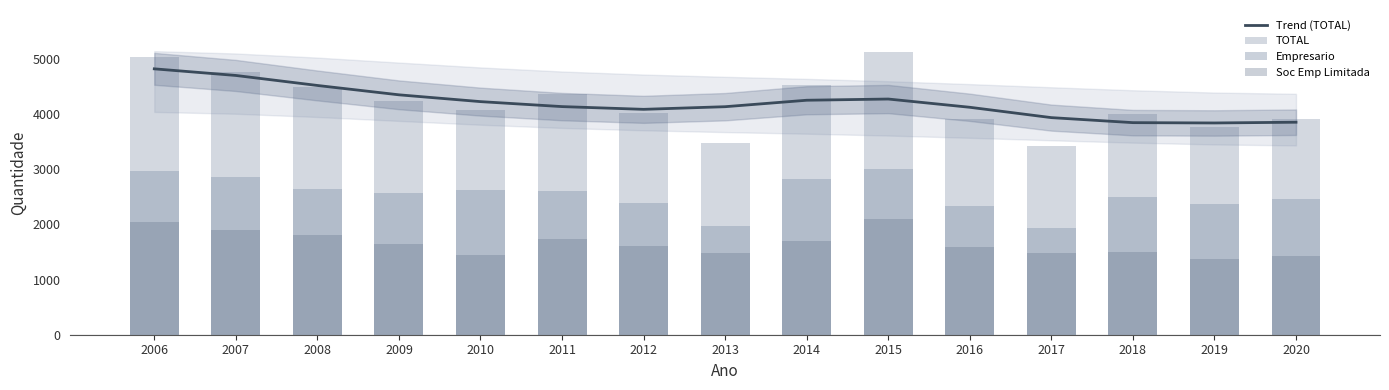

Is the value of TOTAL at 2014 greater than the value of Empresario at 2015?

Yes